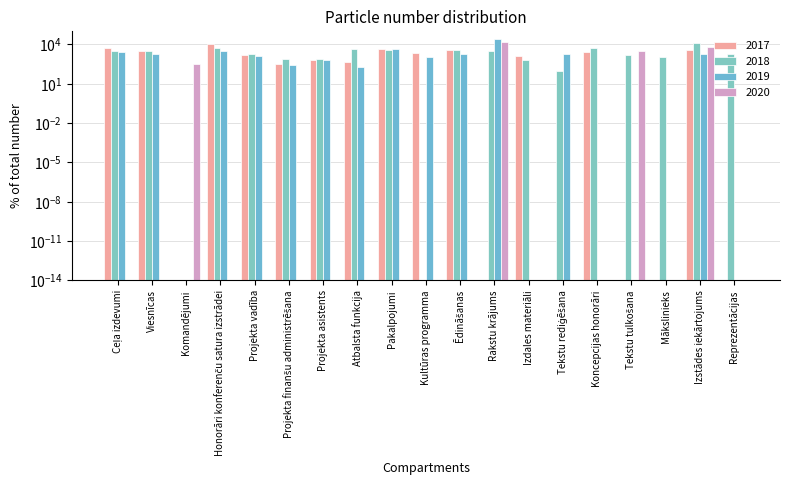

What is the difference between the highest and lowest values at Izstādes iekārtojums?

11760.0